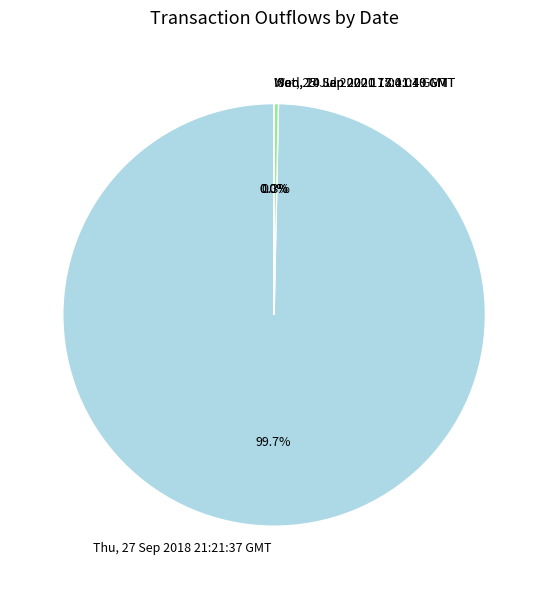

What percentage is the Thu, 27 Sep 2018 21:21:37 GMT slice, to the nearest percent?

100%